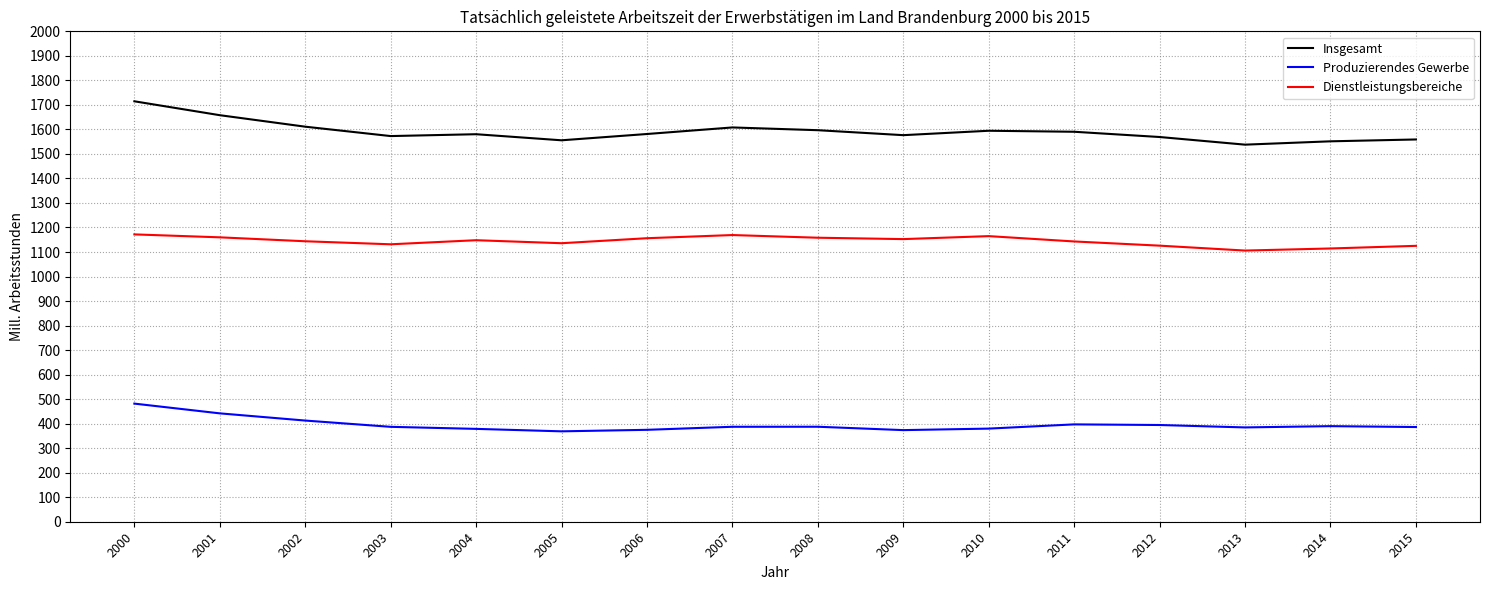

Is this an area chart (filled region under the line)?

No